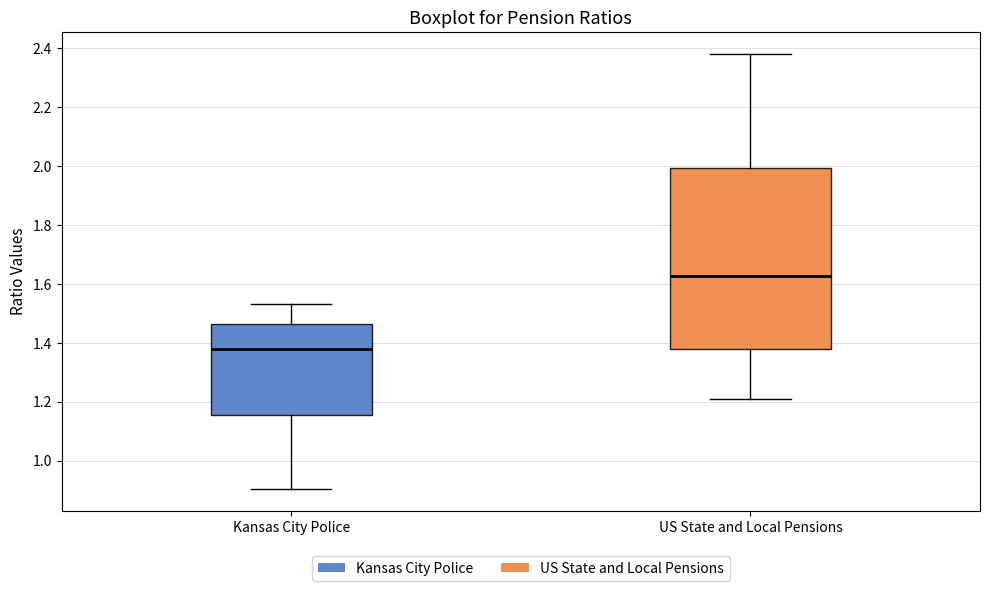

Where does the upper whisker of the box for US State and Local Pensions end on the y-axis? The values are not printed on the chart, so give them approximately, as read against the axis.

2.38